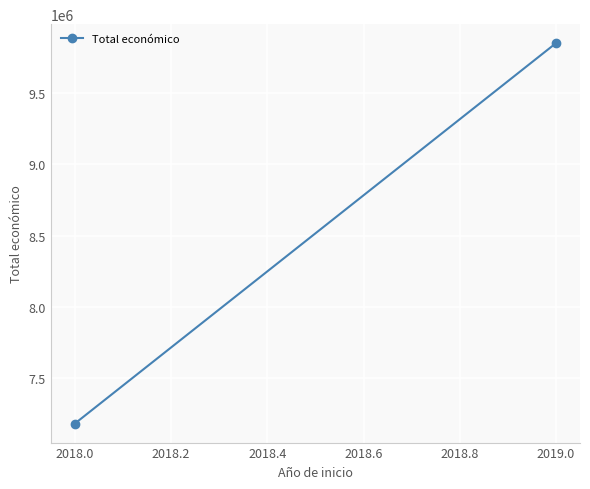

Which has a higher value, 2018.0 or 2019.0?

2019.0